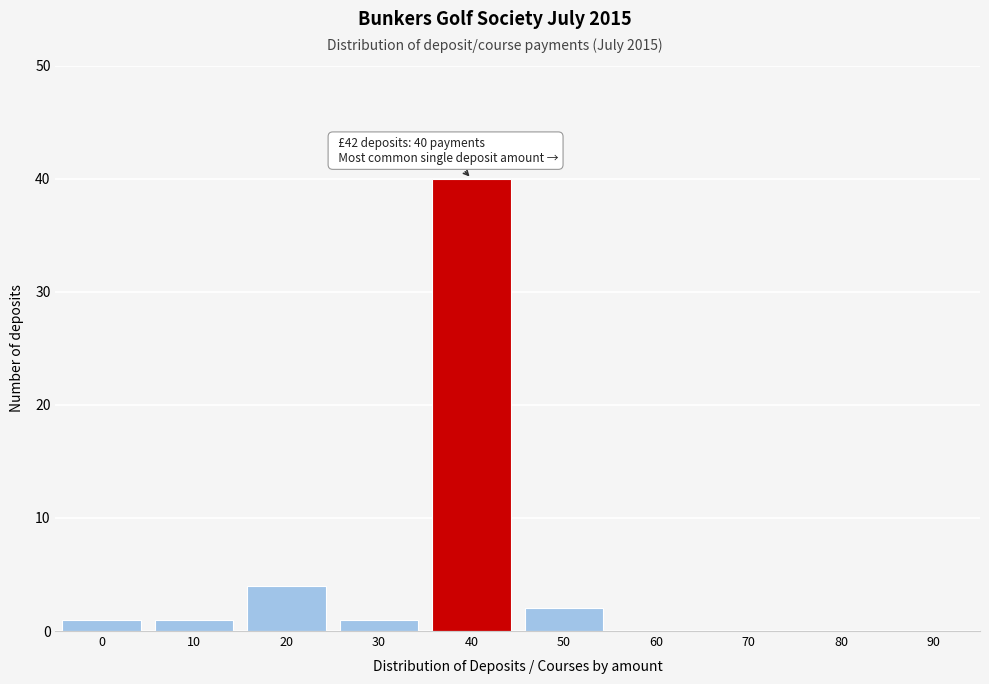

Reading left to right, what are all the values shown in this chart?

0=1	10=1	20=4	30=1	40=40	50=2	60=0	70=0	80=0	90=0